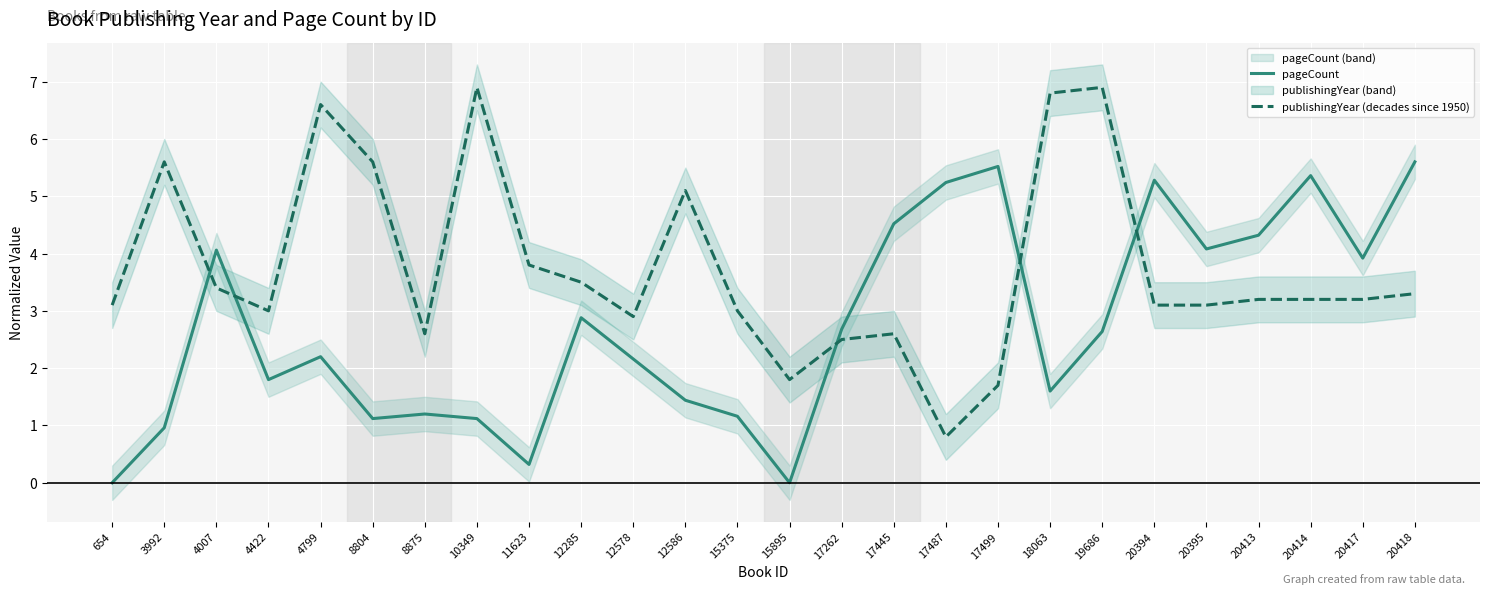

Is it true that pageCount equals 1.2 at 8875?

True